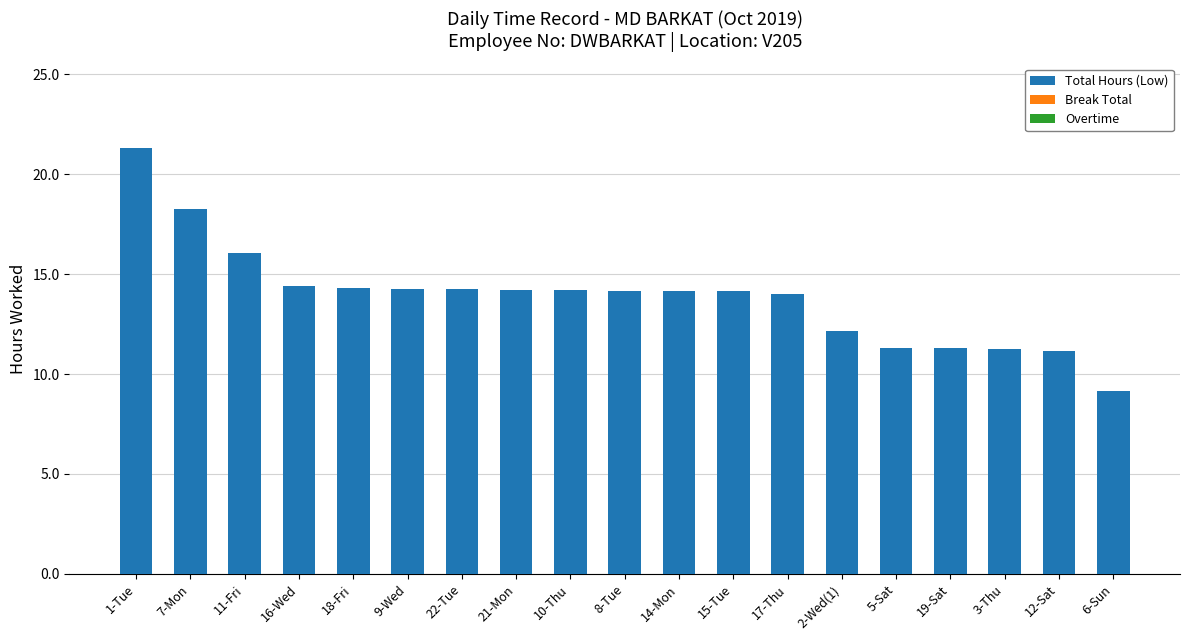

What is the label of the 9th bar from the right?

14-Mon